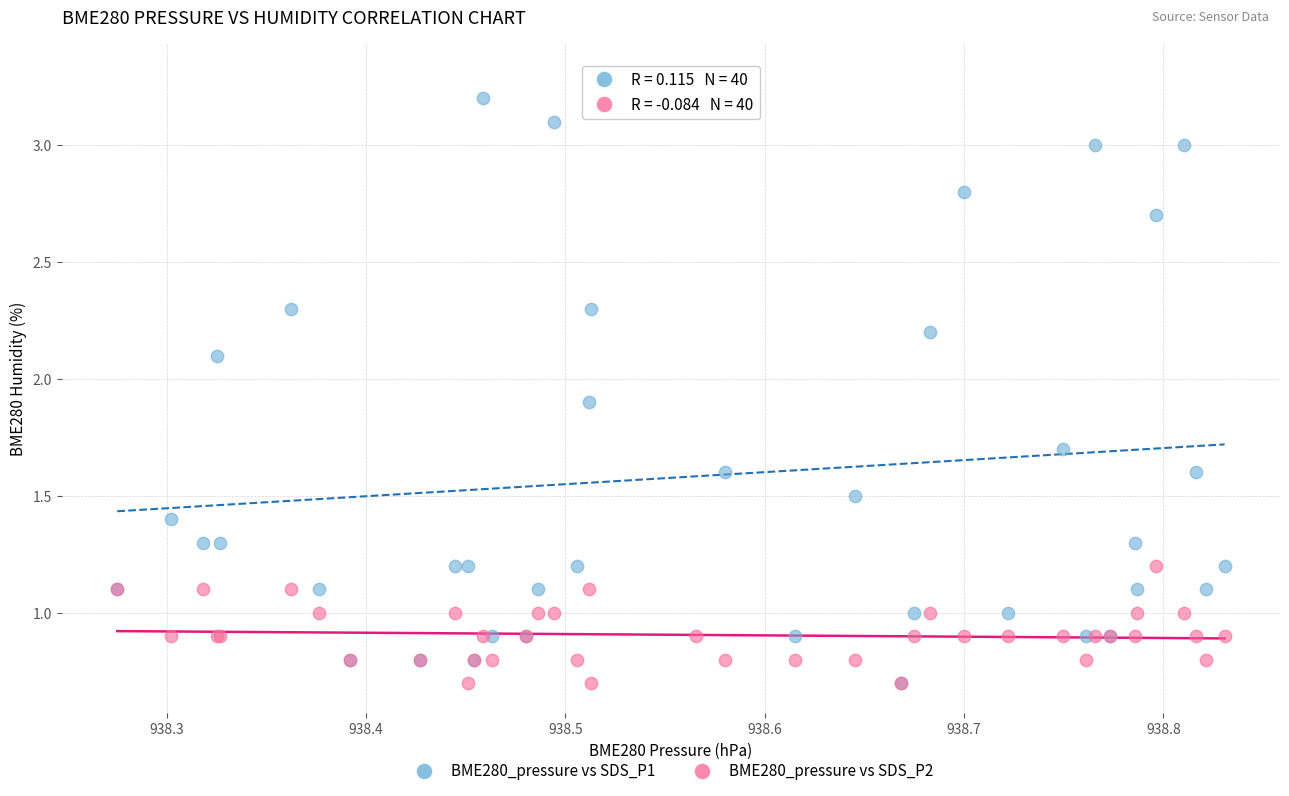

What are all the series names shown in the legend?

BME280_pressure vs SDS_P1, BME280_pressure vs SDS_P2